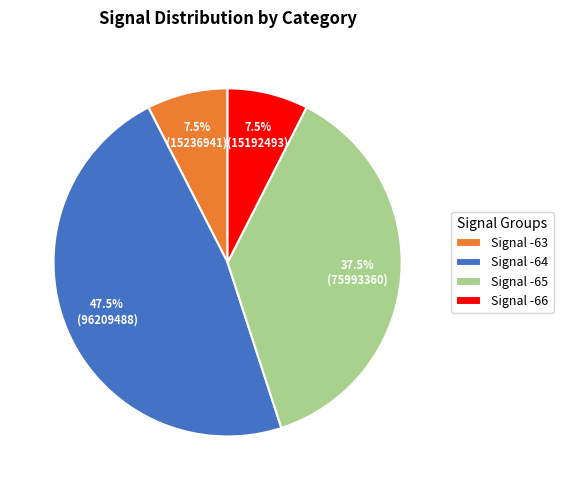

Which slice is the largest?

Signal -64